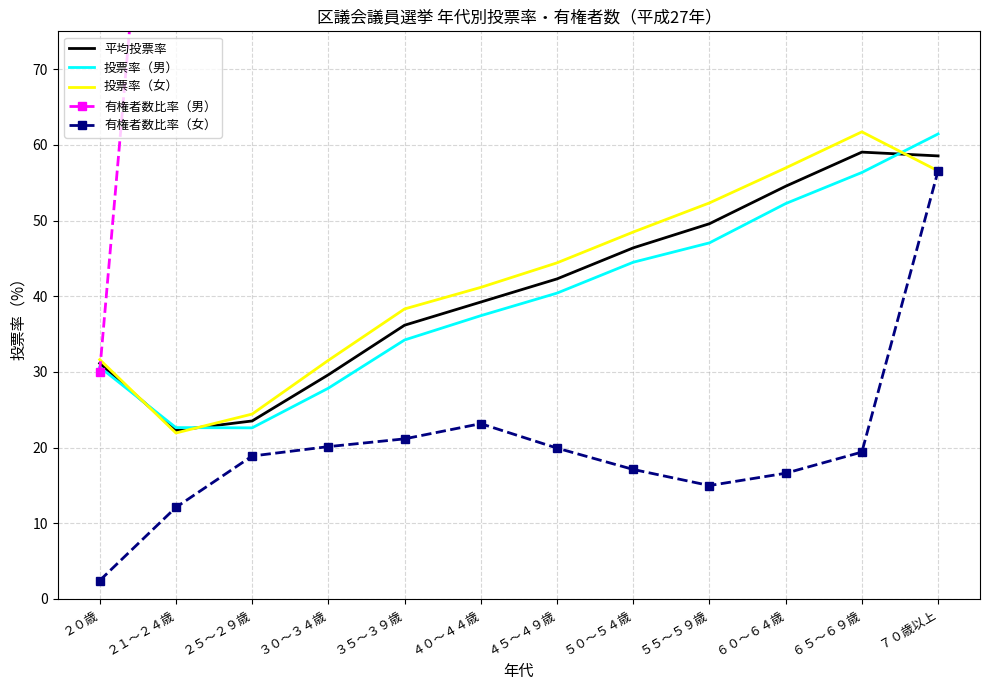

What is the difference between the 有権者数比率（男） values at ５５～５９歳 and ２１～２４歳?

62.6